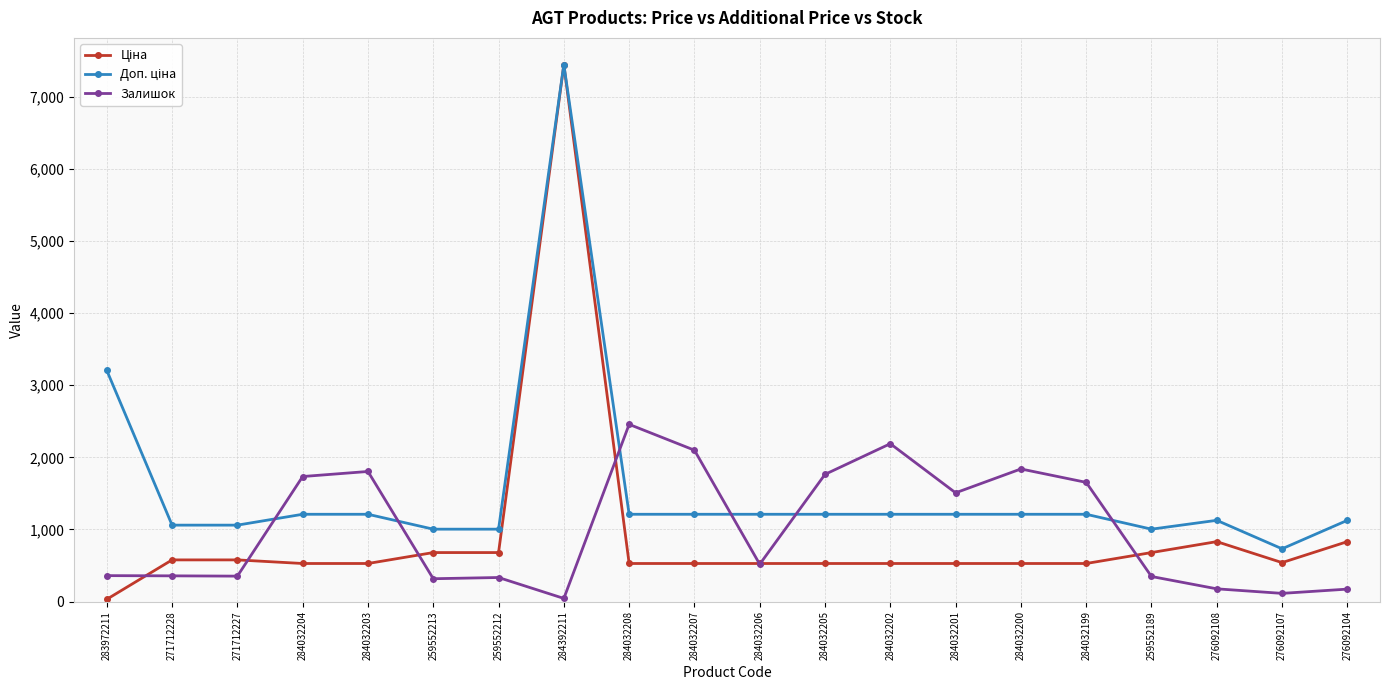

What is the difference between the highest and lowest values at 271712227?

707.0